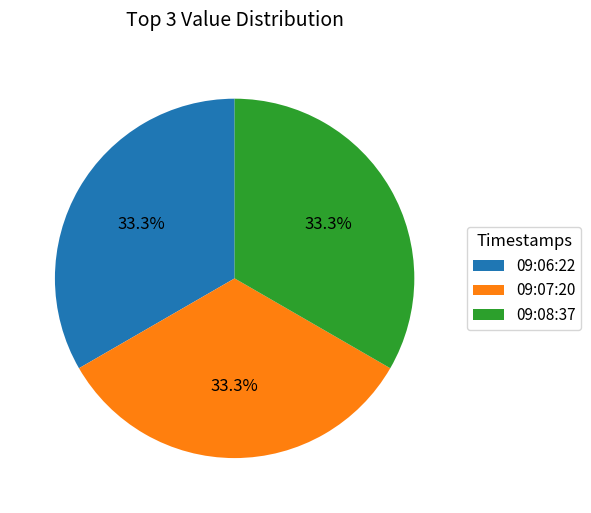

Approximately how many times larger is the value at 09:06:22 compared to 09:08:37?

1.0